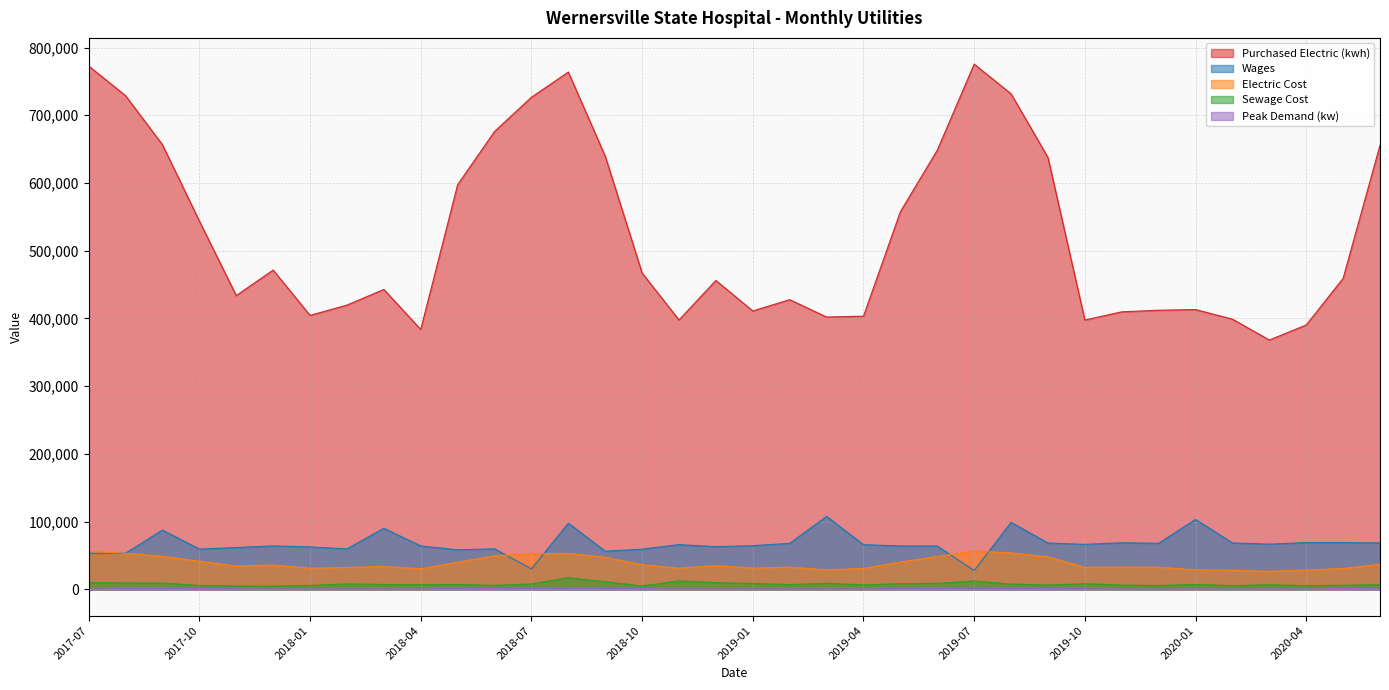

What is the sum of all Peak Demand (kw) values?

37330